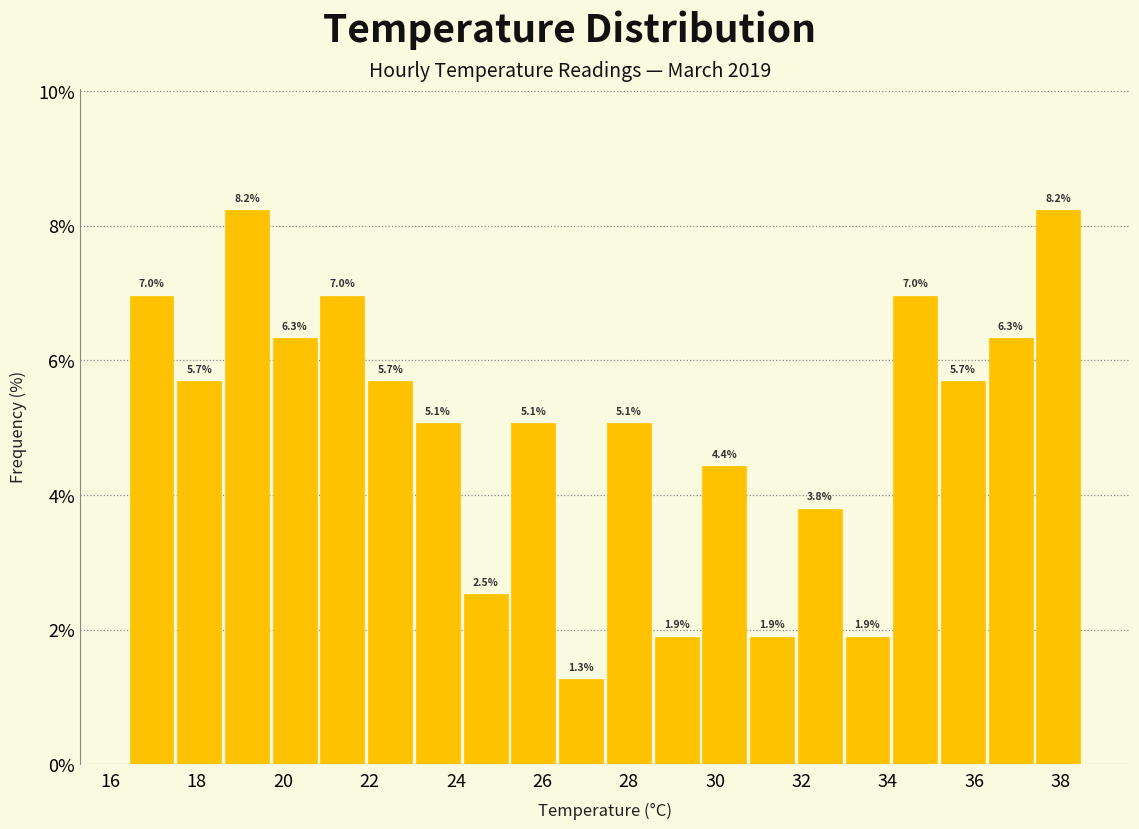

How tall is the bar that spans 31.8 to 33.0 on the x-axis? The bar edges are not printed on the chart, so give them approximately, as read against the axis.

3.8